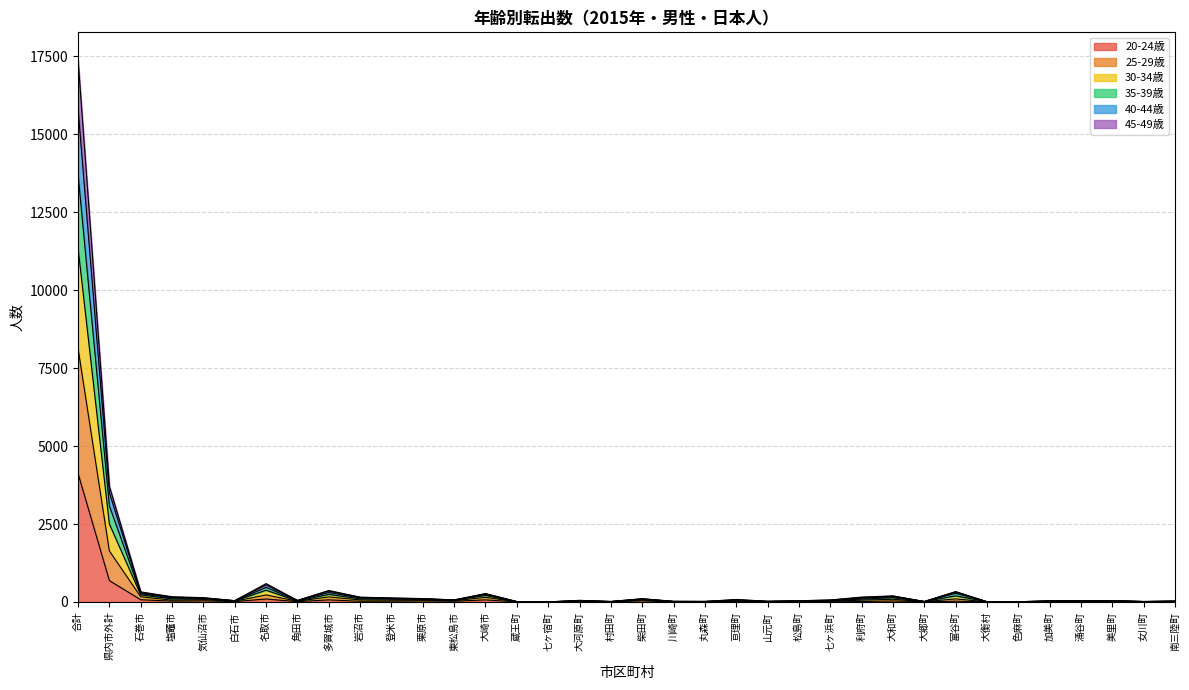

What position from the right is 気仙沼市?

32